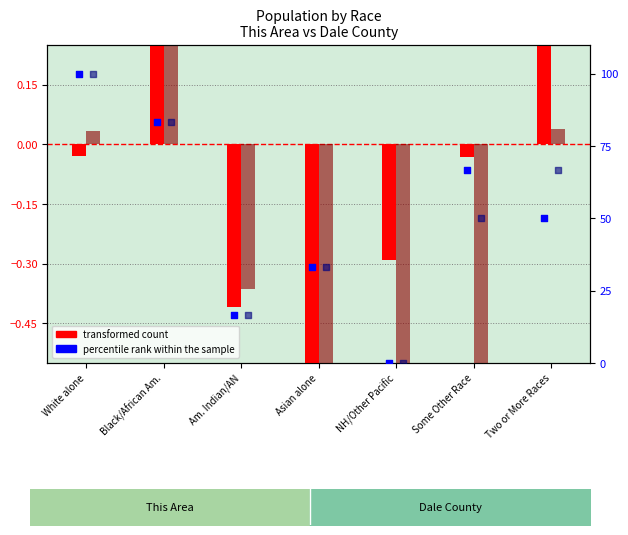

At which category is the sum across all series the highest?

White alone